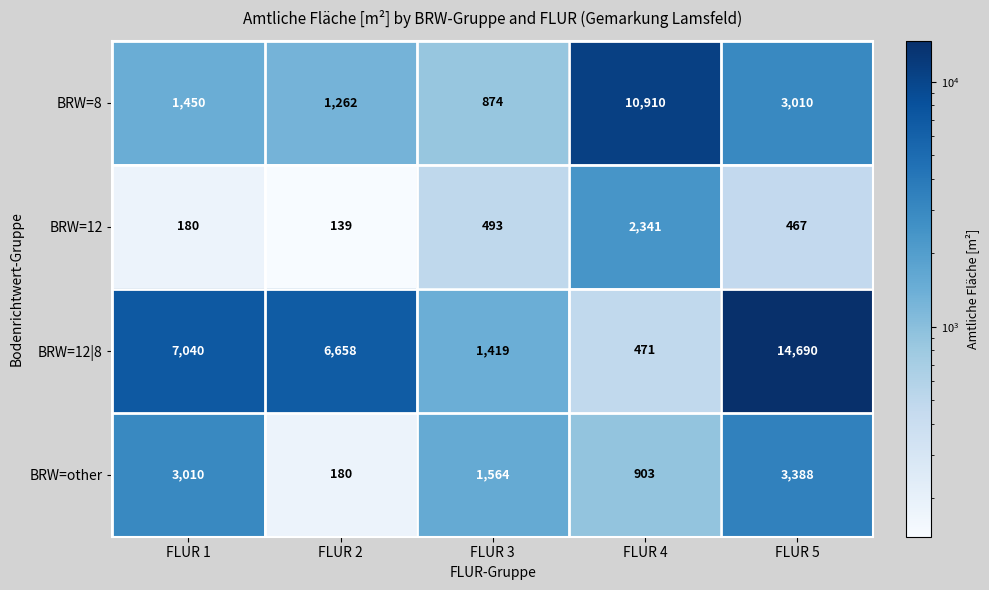

Is it true that BRW=12|8 equals 571 at FLUR 3?

False